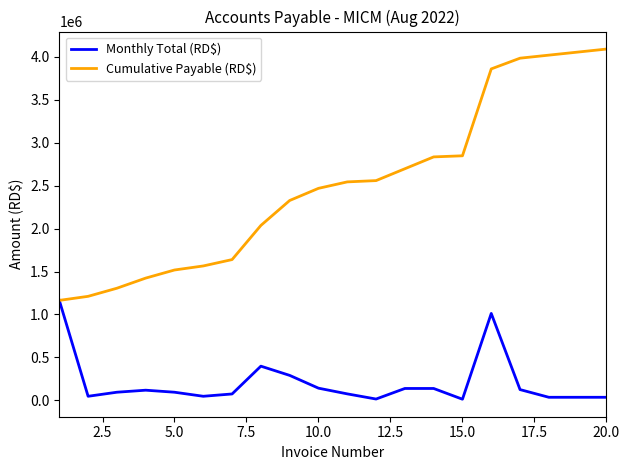

Which series has the widest spread of values?

Cumulative Payable (RD$)